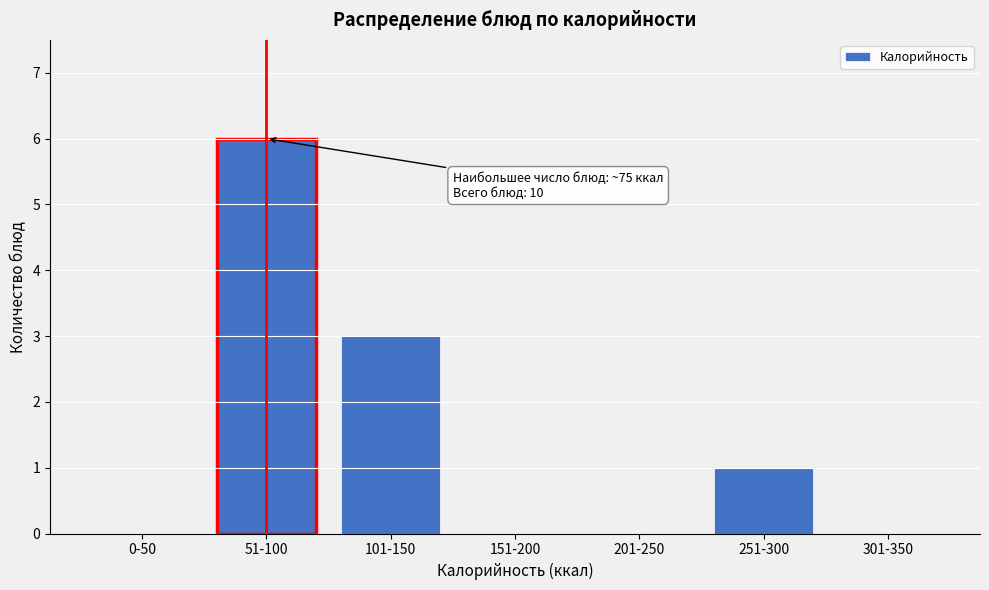

Reading right to left, what are all the values shown in this chart?

301-350=0	251-300=1	201-250=0	151-200=0	101-150=3	51-100=6	0-50=0